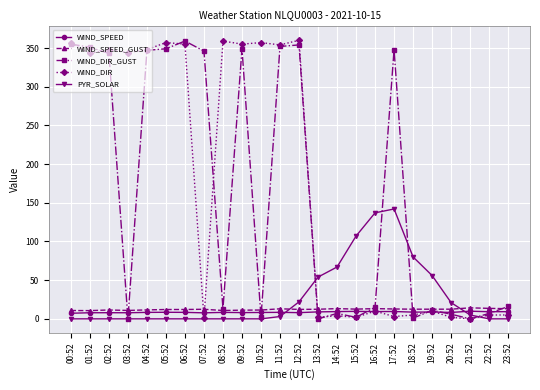

True or false: PYR_SOLAR and WIND_SPEED_GUST cross at least once.

True